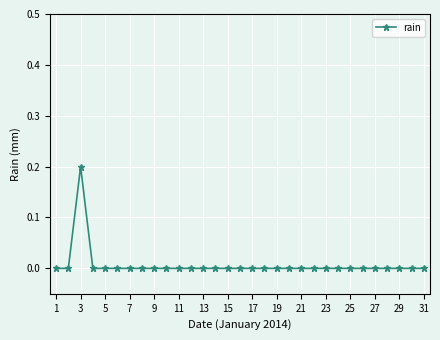

True or false: the data has more than 0 interior local peaks.

True